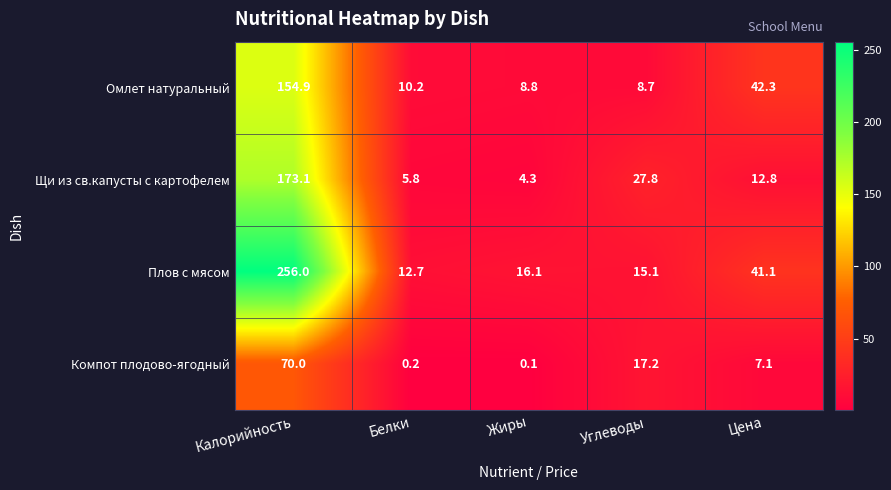

Is it true that Плов с мясом equals 108.1 at Калорийность?

False